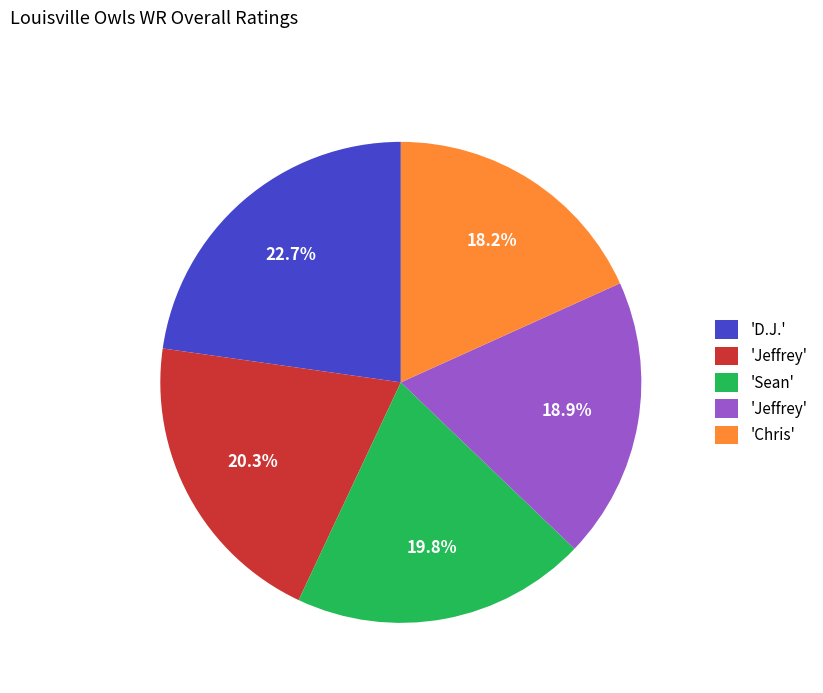

How many segments does this pie chart have?

5